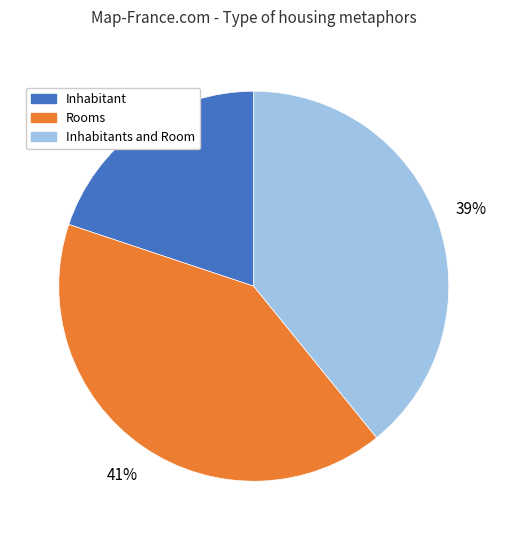

To the nearest percent, what is the difference between the largest and smallest slice percentages?

21%